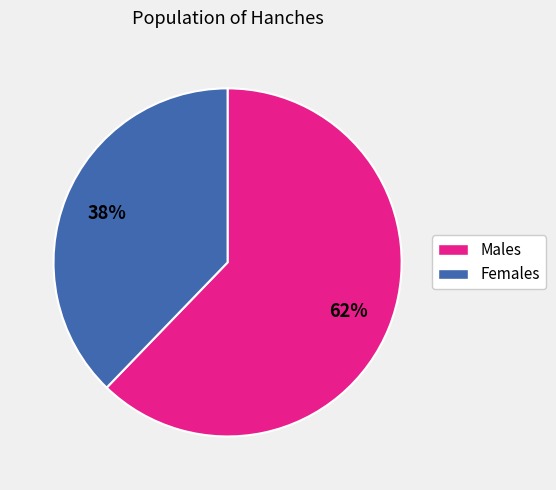

Does any single category account for the majority?

Yes